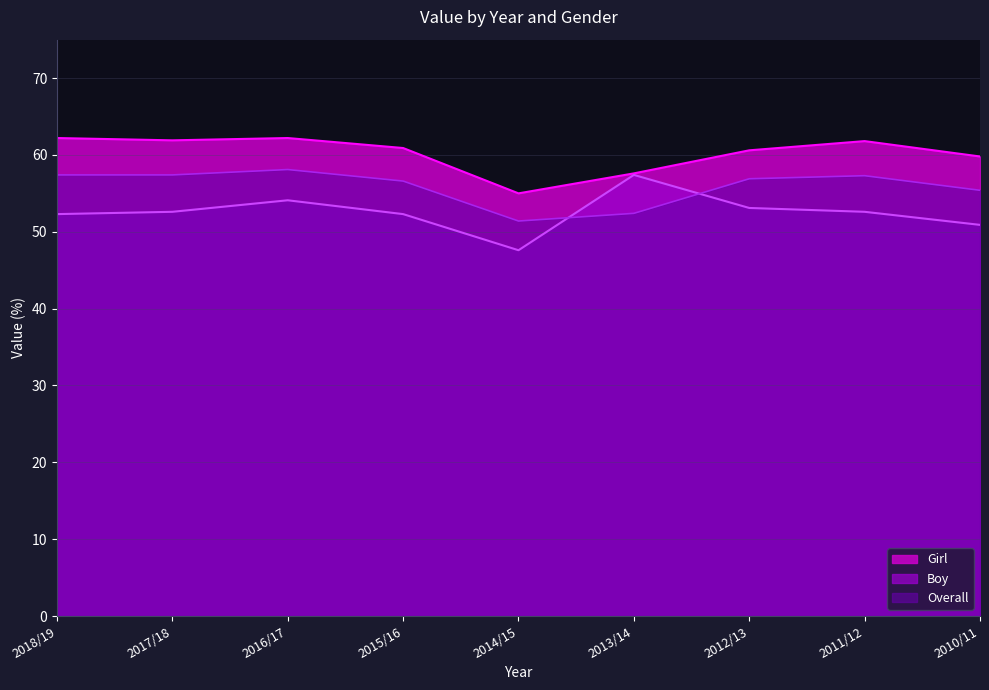

Rank the series at 2018/19 from highest to lowest value.

Girl, Overall, Boy